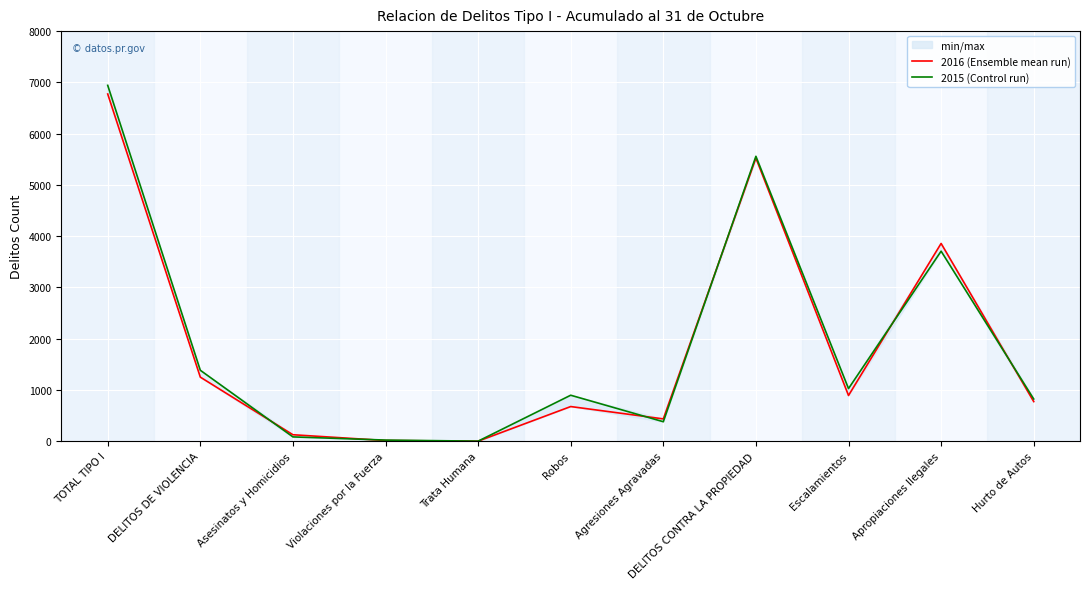

At which label is 2015 (Control run) closest to 3471?

Apropiaciones Ilegales